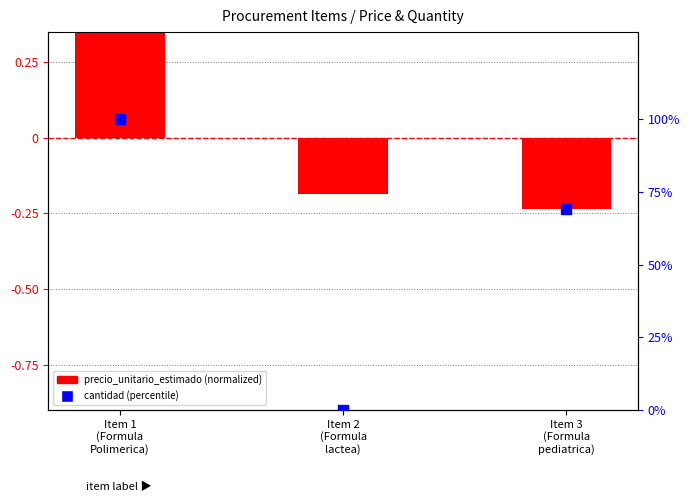

What is the total value across all series at Item 2
(Formula
lactea)?

-0.2